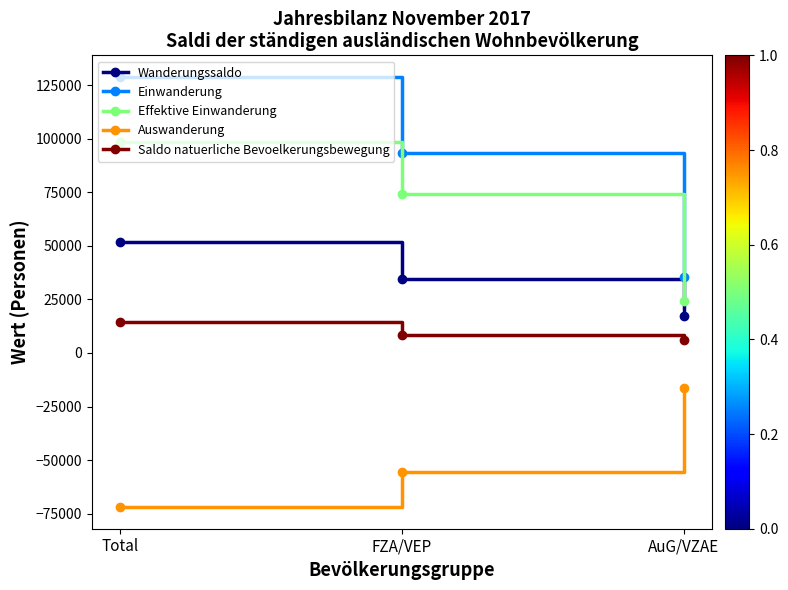

Which series has the widest spread of values?

Einwanderung